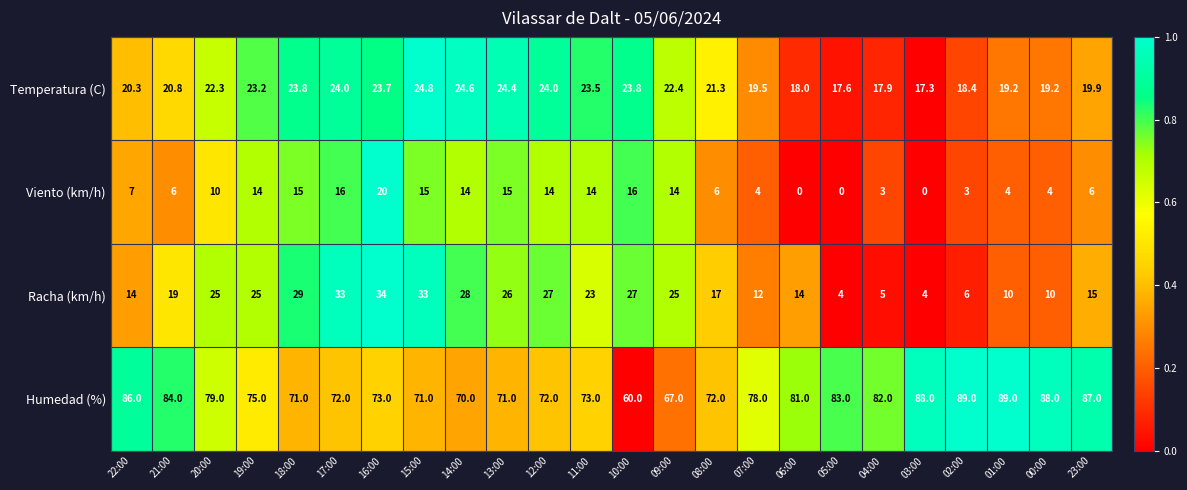

What is the minimum value for Humedad (%)?

60.0